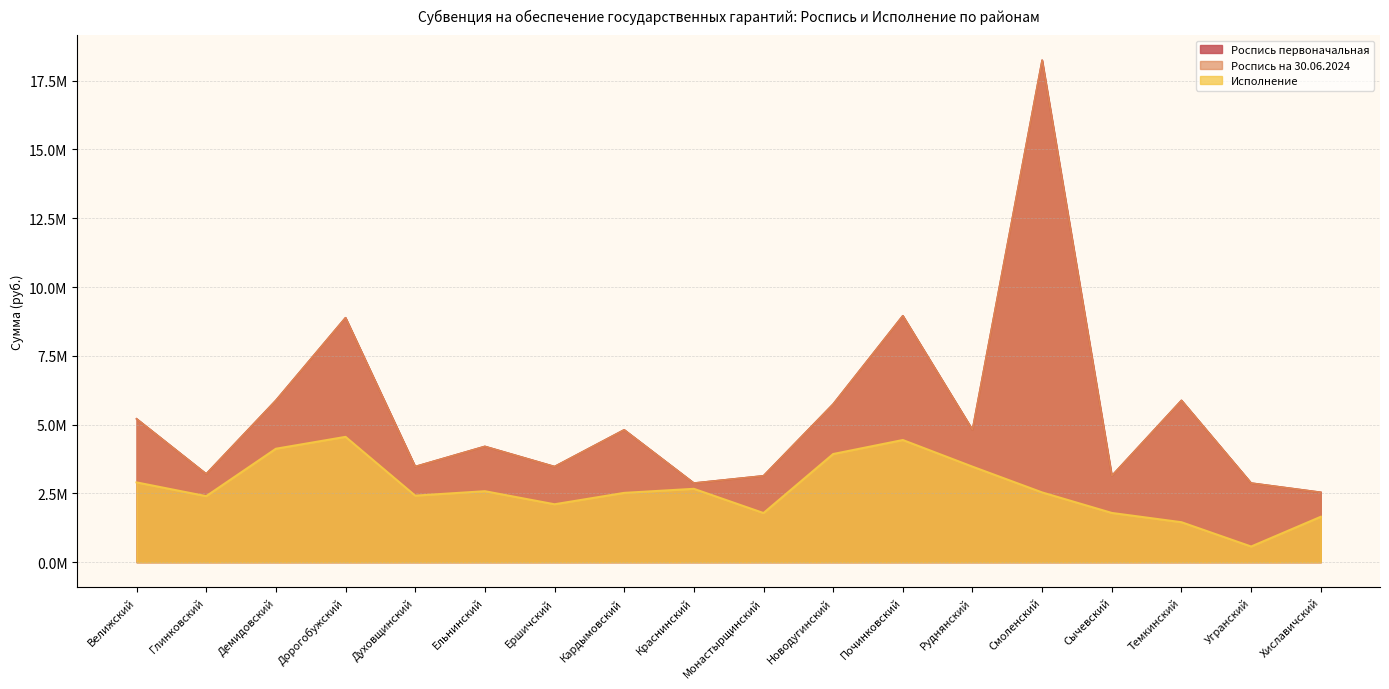

Which has a higher value, Смоленский or Новодугинский?

Смоленский